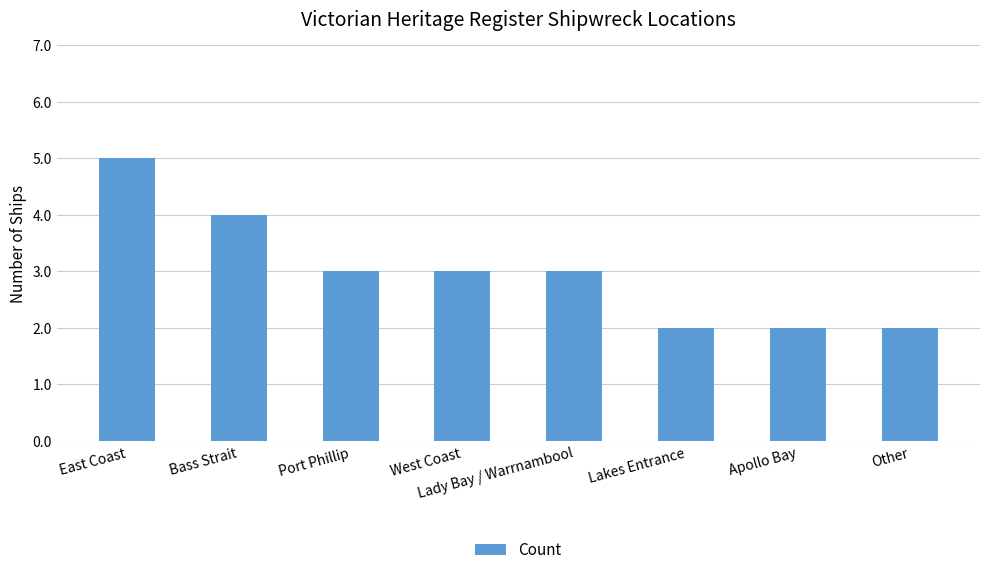

Which label corresponds to the largest value in the chart?

East Coast